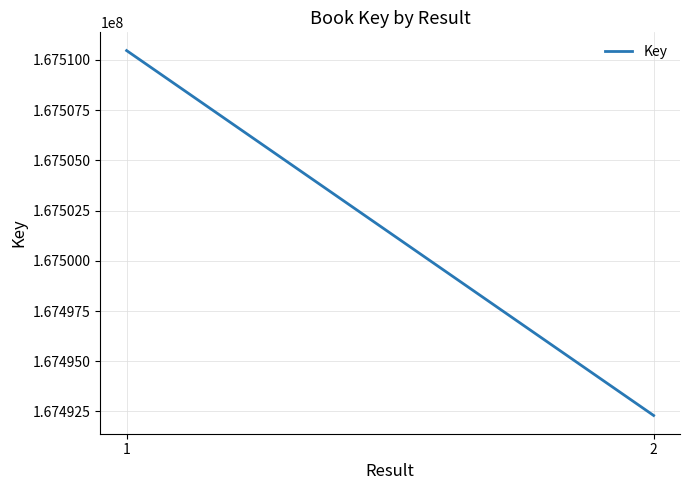

Is it true that the value at 1 is 38308126?

False